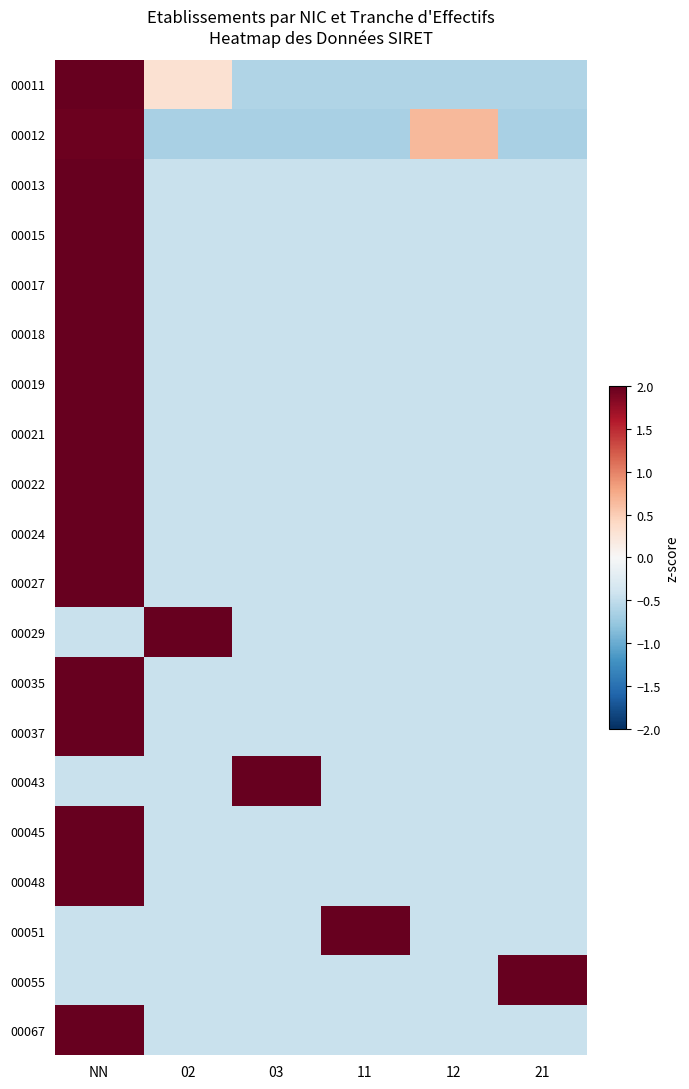

Reading right to left, transcribe all the data shown in this chart.

00011: 21=-0.6	12=-0.6	11=-0.6	03=-0.6	02=0.3	NN=2.1
00012: 21=-0.7	12=0.7	11=-0.7	03=-0.7	02=-0.7	NN=2.0
00013: 21=-0.4	12=-0.4	11=-0.4	03=-0.4	02=-0.4	NN=2.2
00015: 21=-0.4	12=-0.4	11=-0.4	03=-0.4	02=-0.4	NN=2.2
00017: 21=-0.4	12=-0.4	11=-0.4	03=-0.4	02=-0.4	NN=2.2
00018: 21=-0.4	12=-0.4	11=-0.4	03=-0.4	02=-0.4	NN=2.2
00019: 21=-0.4	12=-0.4	11=-0.4	03=-0.4	02=-0.4	NN=2.2
00021: 21=-0.4	12=-0.4	11=-0.4	03=-0.4	02=-0.4	NN=2.2
00022: 21=-0.4	12=-0.4	11=-0.4	03=-0.4	02=-0.4	NN=2.2
00024: 21=-0.4	12=-0.4	11=-0.4	03=-0.4	02=-0.4	NN=2.2
00027: 21=-0.4	12=-0.4	11=-0.4	03=-0.4	02=-0.4	NN=2.2
00029: 21=-0.4	12=-0.4	11=-0.4	03=-0.4	02=2.2	NN=-0.4
00035: 21=-0.4	12=-0.4	11=-0.4	03=-0.4	02=-0.4	NN=2.2
00037: 21=-0.4	12=-0.4	11=-0.4	03=-0.4	02=-0.4	NN=2.2
00043: 21=-0.4	12=-0.4	11=-0.4	03=2.2	02=-0.4	NN=-0.4
00045: 21=-0.4	12=-0.4	11=-0.4	03=-0.4	02=-0.4	NN=2.2
00048: 21=-0.4	12=-0.4	11=-0.4	03=-0.4	02=-0.4	NN=2.2
00051: 21=-0.4	12=-0.4	11=2.2	03=-0.4	02=-0.4	NN=-0.4
00055: 21=2.2	12=-0.4	11=-0.4	03=-0.4	02=-0.4	NN=-0.4
00067: 21=-0.4	12=-0.4	11=-0.4	03=-0.4	02=-0.4	NN=2.2